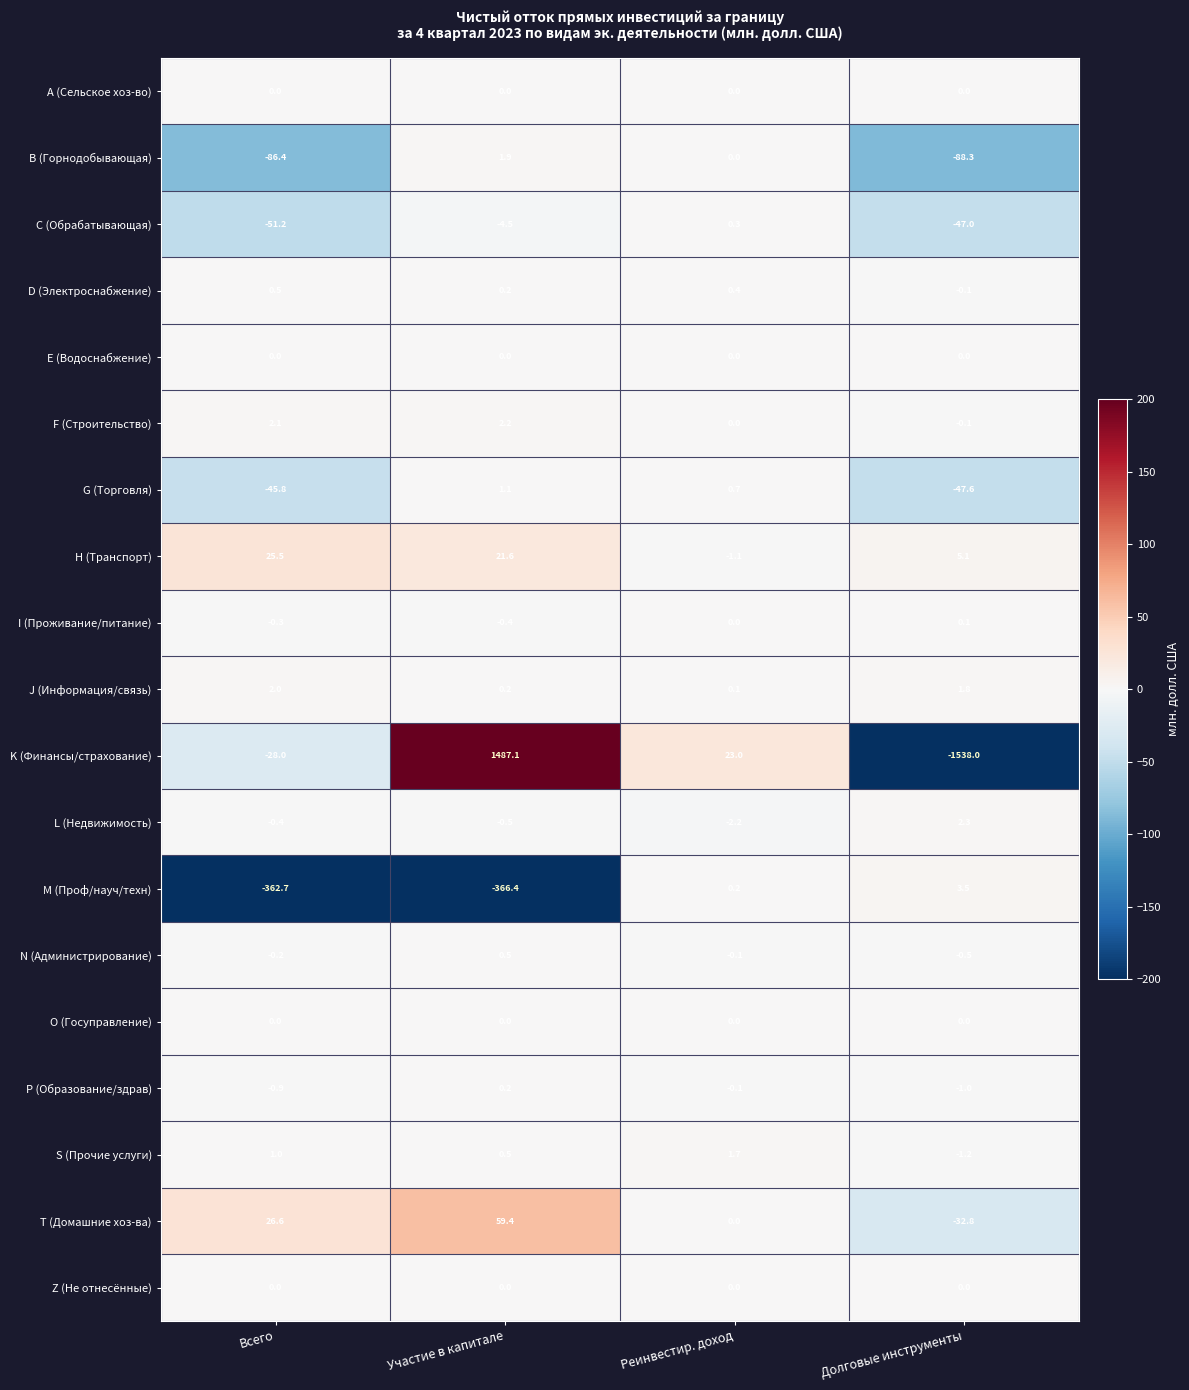

At which label is N (Администрирование) closest to 0?

Реинвестир. доход